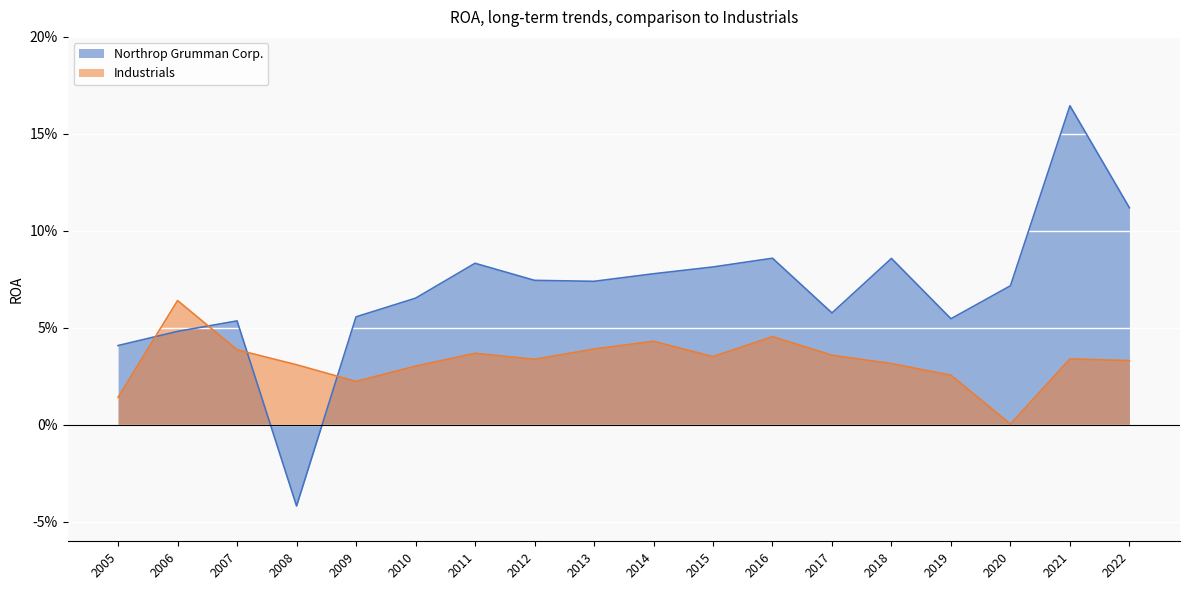

Where does the Northrop Grumman Corp. series first go above 0?

2005